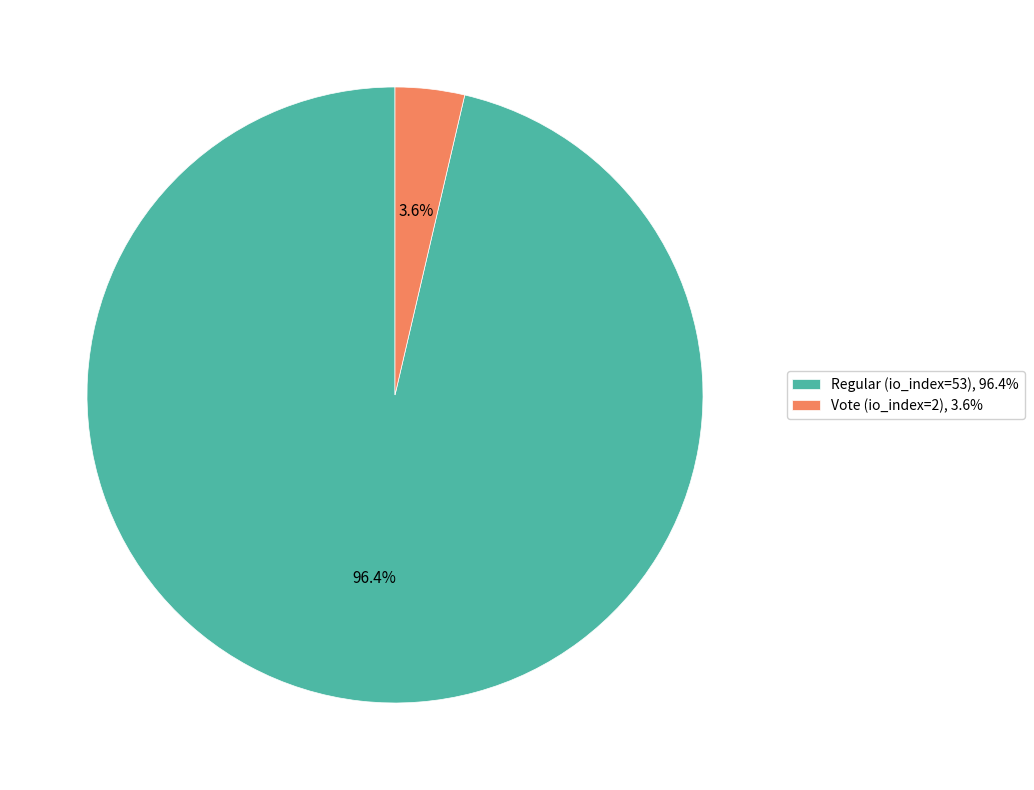

Count the number of slices in the pie.

2